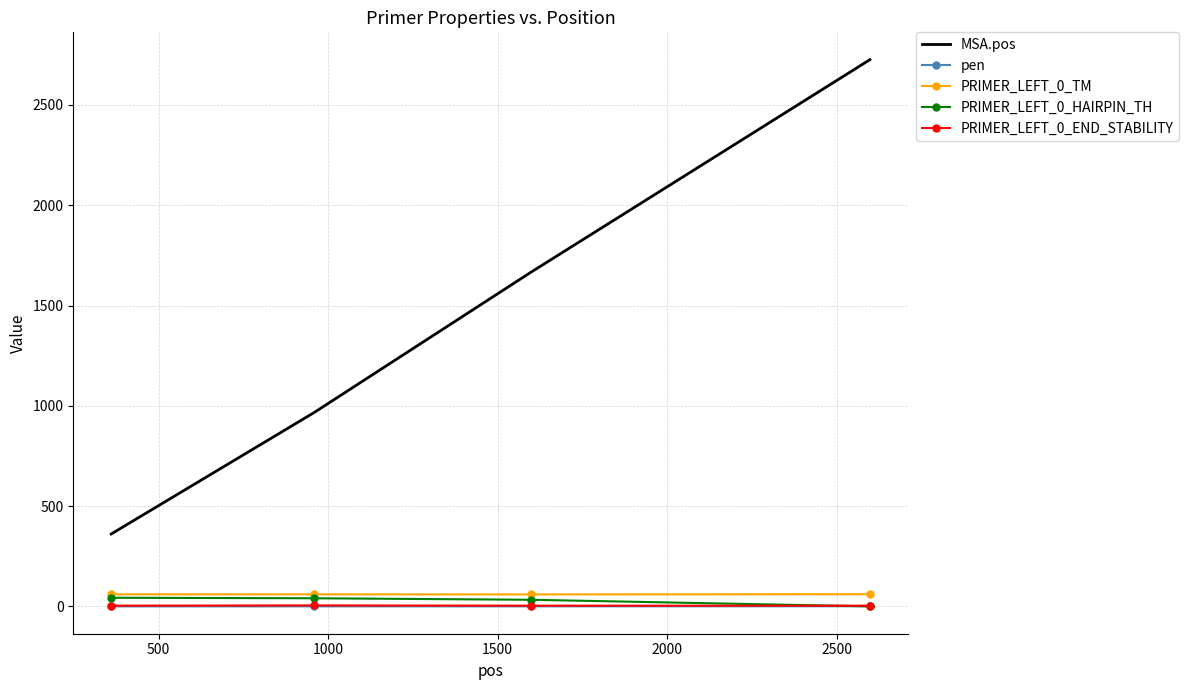

True or false: PRIMER_LEFT_0_TM and PRIMER_LEFT_0_END_STABILITY cross at least once.

False